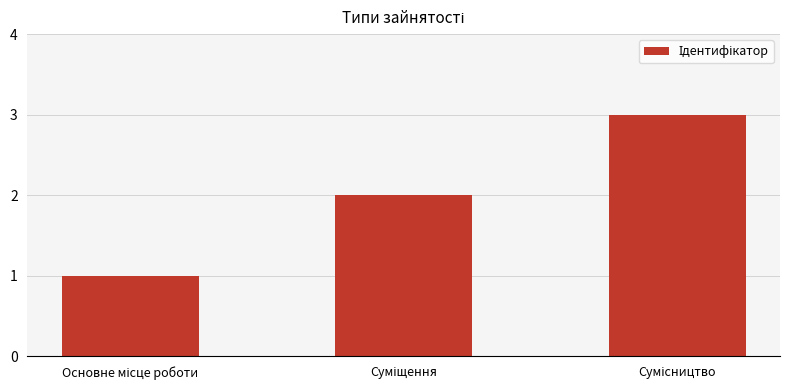

What is the sum of all values?

6